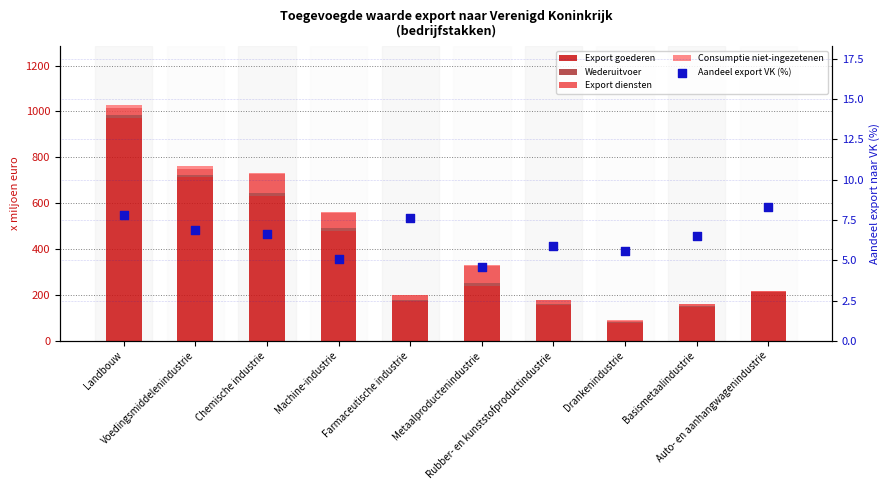

Which series has the largest total across all categories?

Export goederen